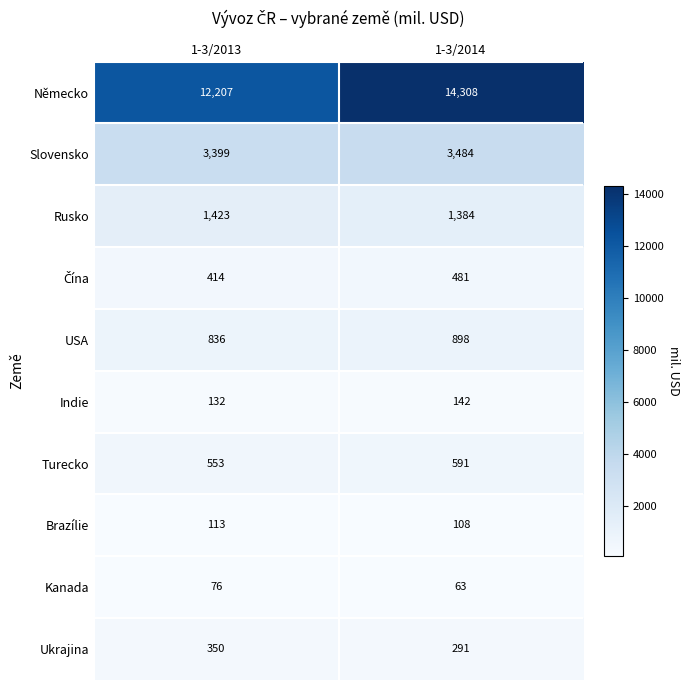

The value of Rusko at 1-3/2014 is 1916. True or false?

False